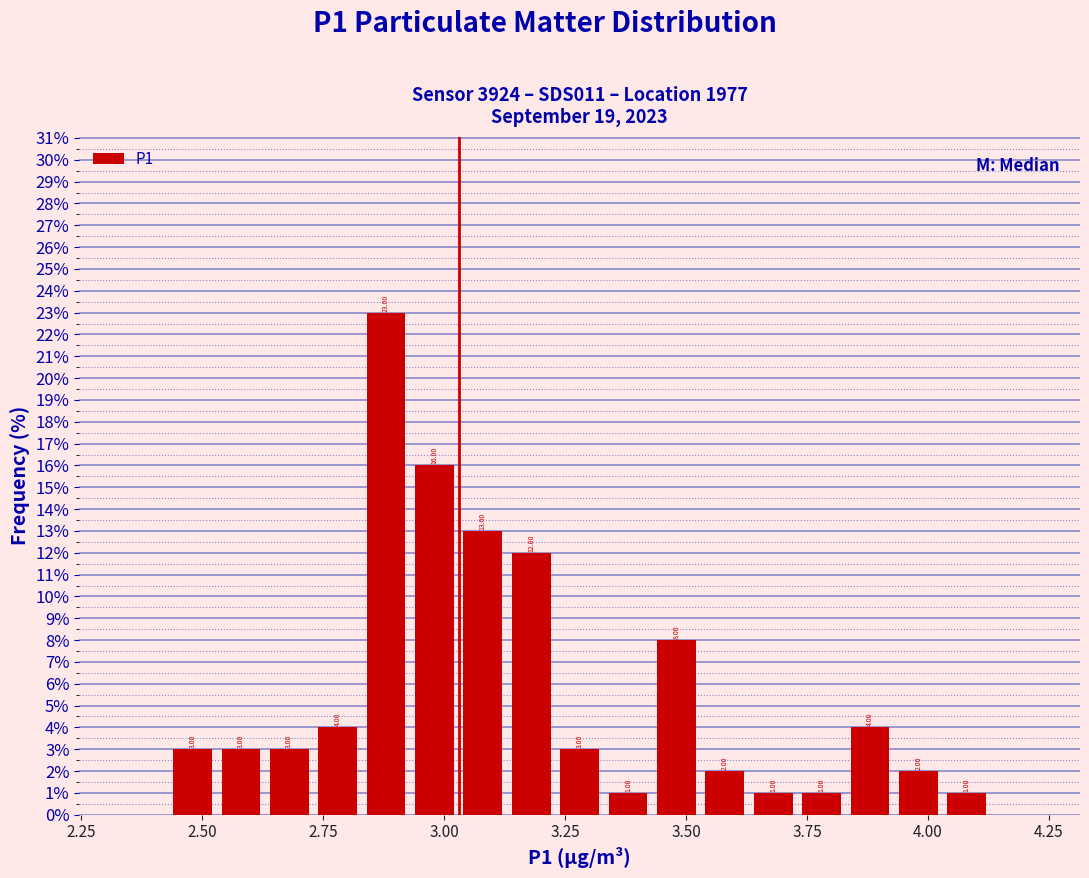

Around what value on the x-axis is the tallest bar? Give the approximate position of its centre, as read against the axis.

2.90